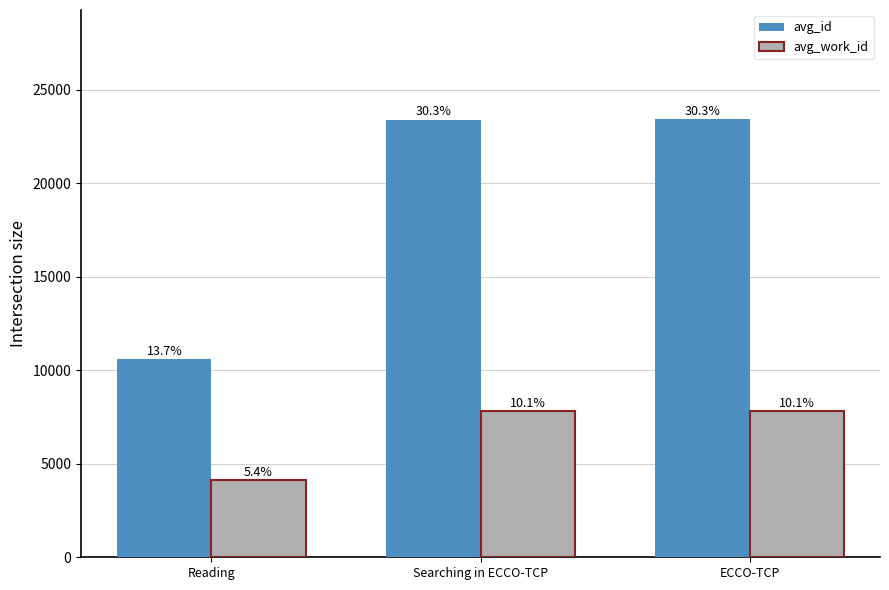

Rank the series by their average value, from lowest to highest.

avg_work_id, avg_id